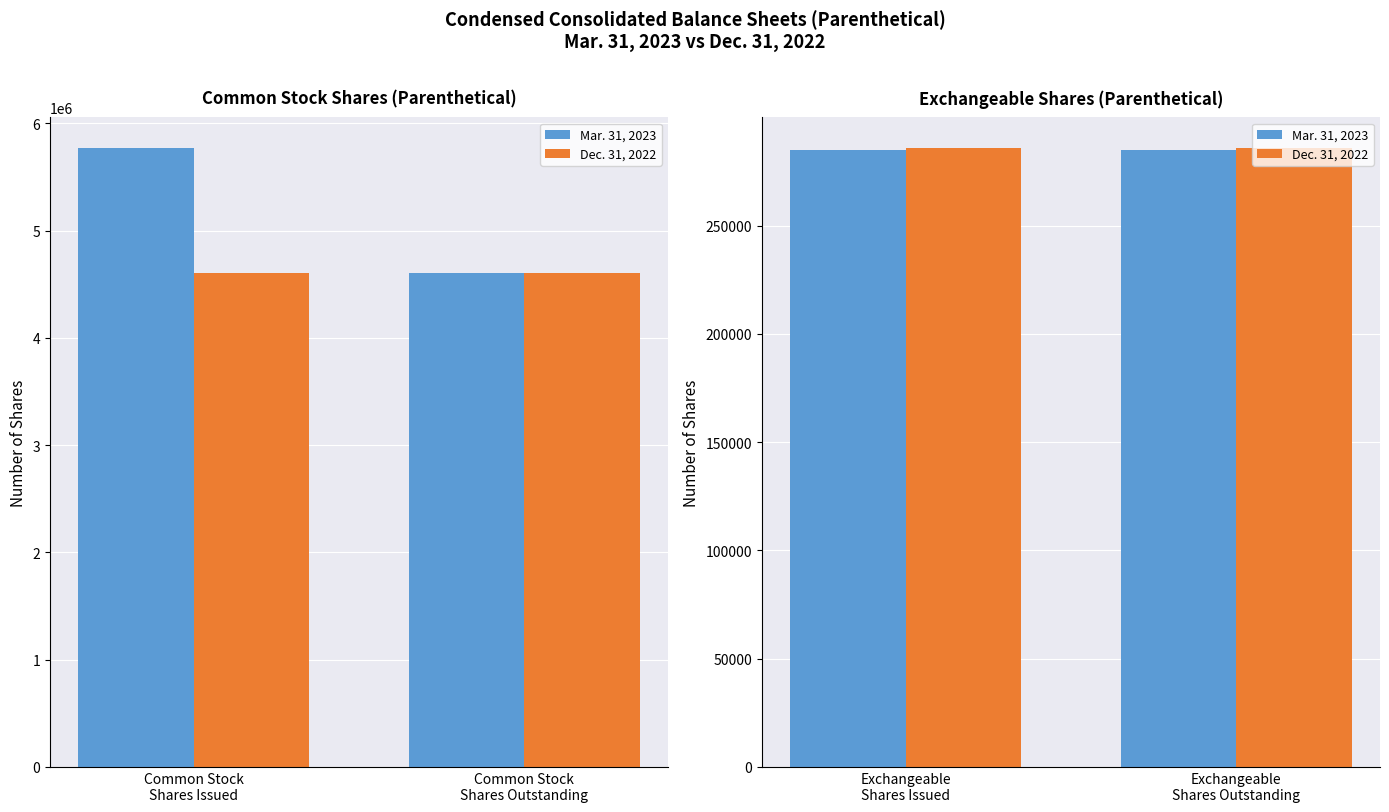

How many bars are there in each group?

2